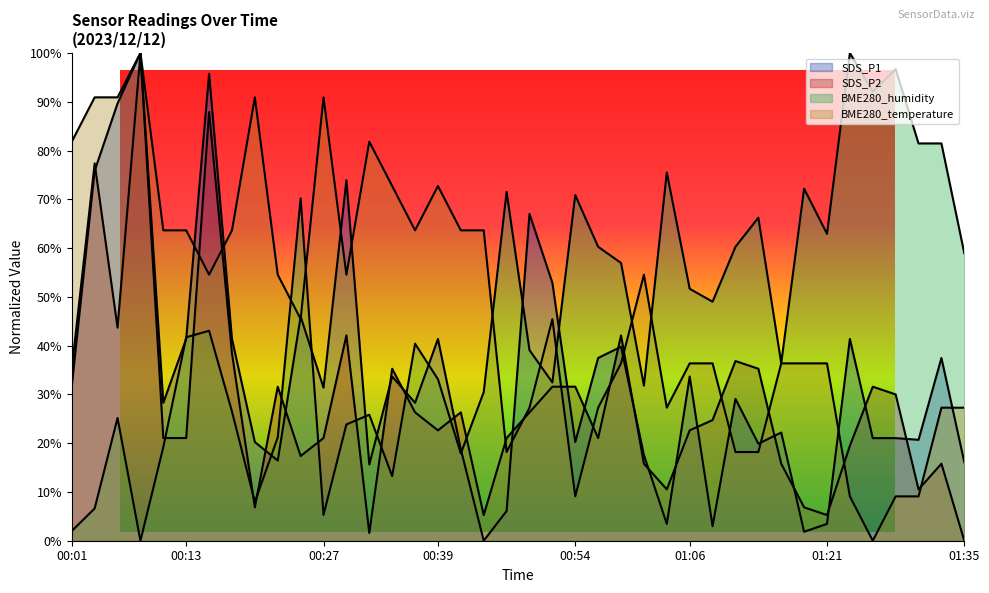

At which label does BME280_humidity reach its peak?

01:23